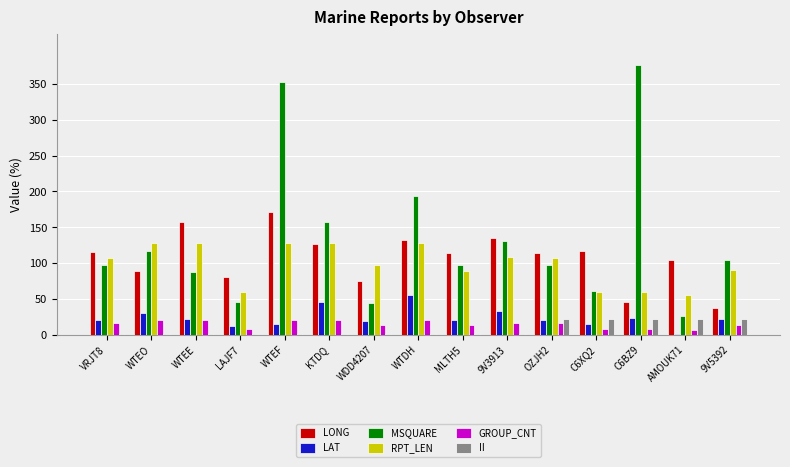

Which category has the highest value across all series?

C6BZ9